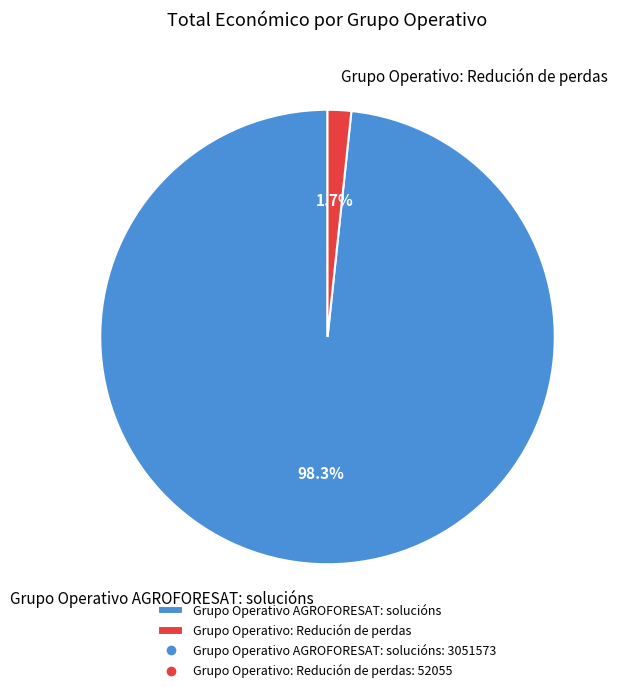

What is the total percentage of Grupo Operativo: Redución de perdas and Grupo Operativo AGROFORESAT: solucións?

100.0%